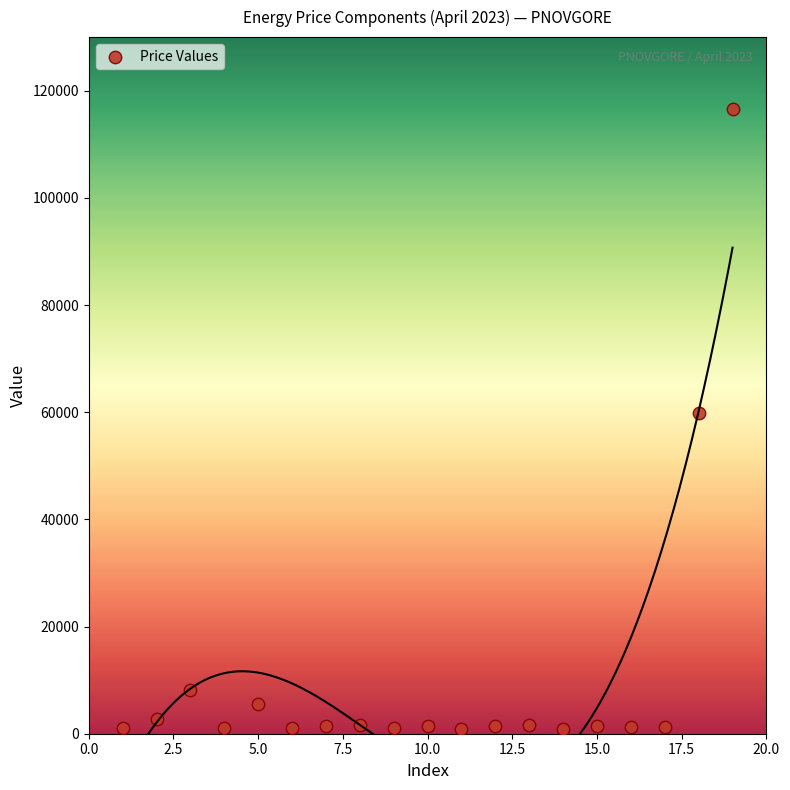

What is the range of Y values (max minus min)?

115699.0